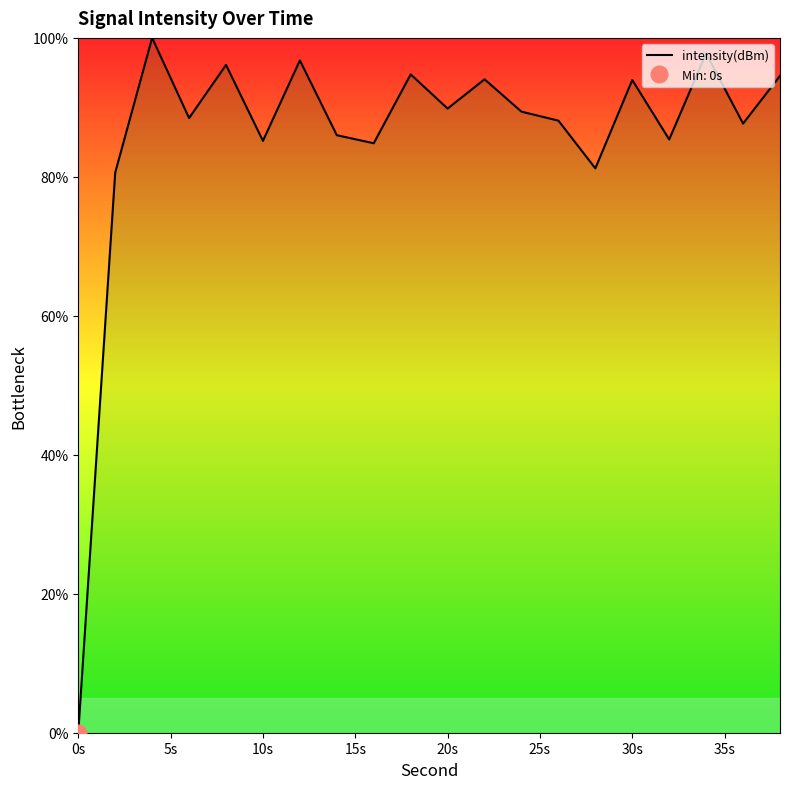

What is the highest value of the intensity(dBm) series?

100.0